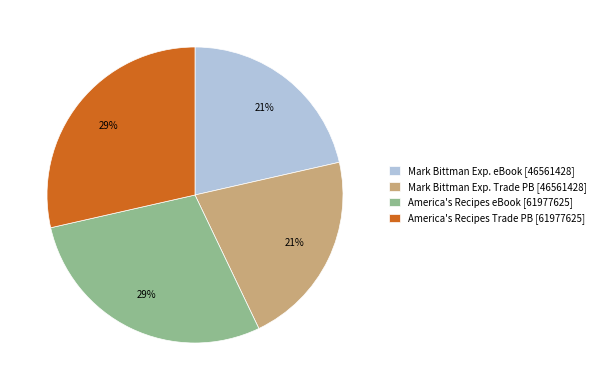

How many slices are in this pie chart?

4